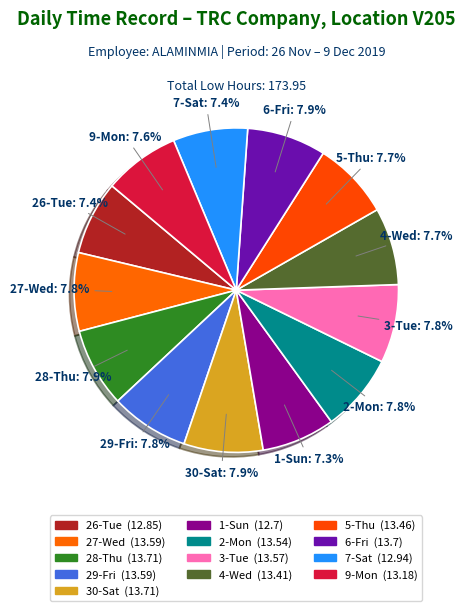

Combined, do 7-Sat and 2-Mon account for over 50%?

No